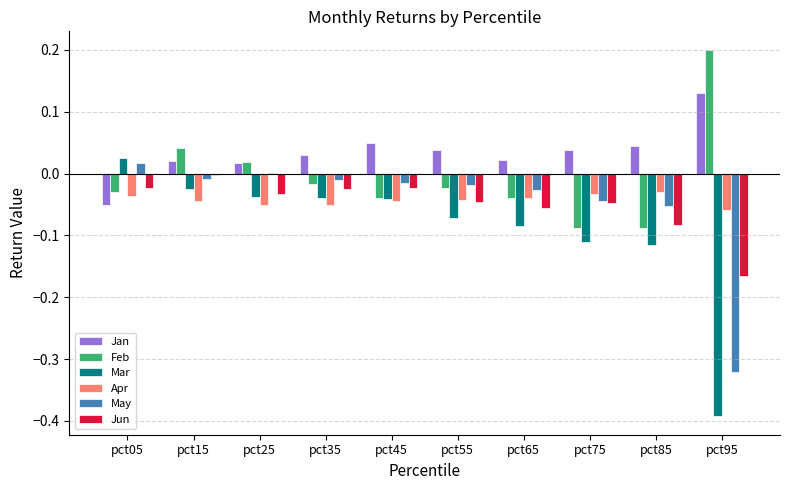

At which category does the chart reach its peak across all series?

pct95